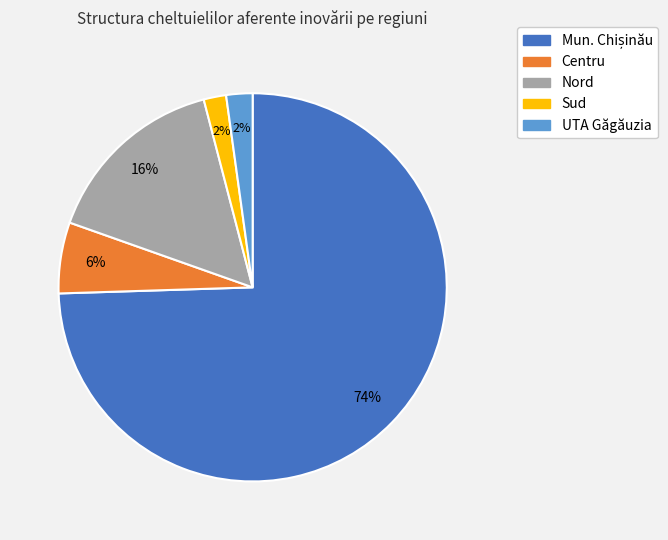

The Nord slice represents 16% of the pie. True or false?

True